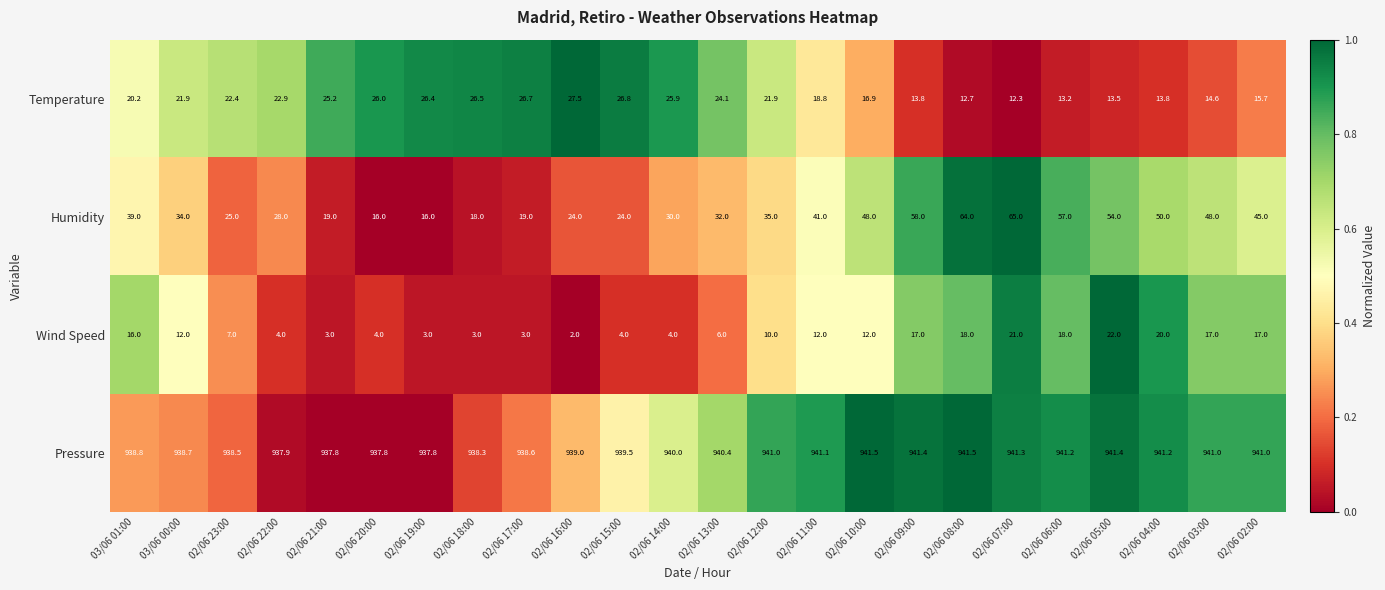

Which series has the widest spread of values?

Humidity